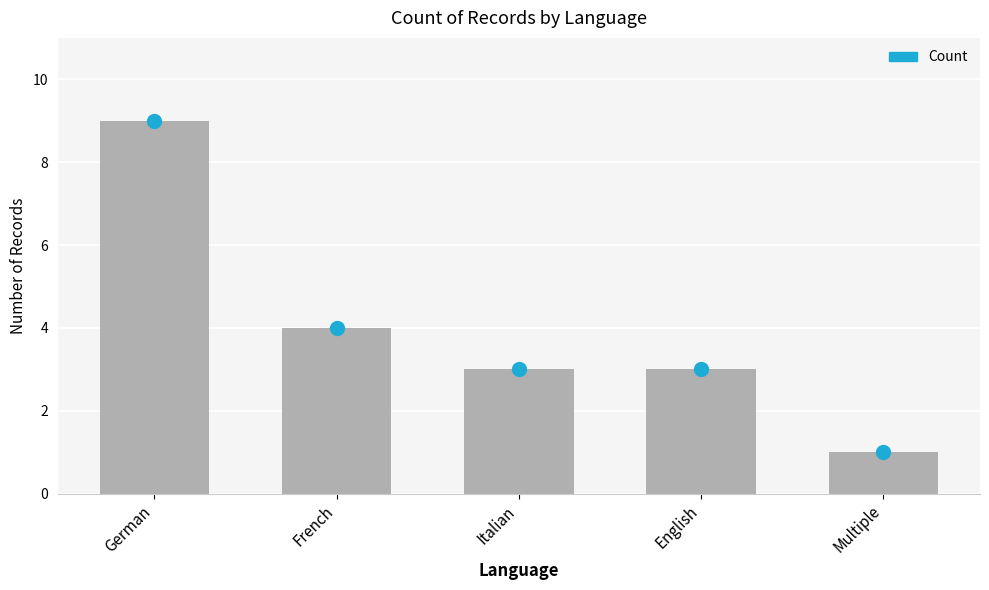

Are the bars grouped side by side (vs. stacked)?

No